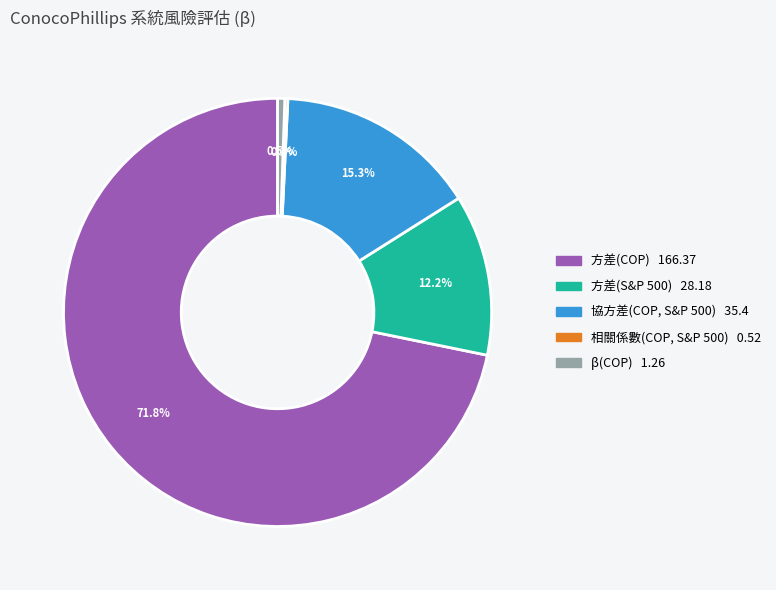

To the nearest percent, what is the combined percentage of 方差(S&P 500) and β(COP)?

13%